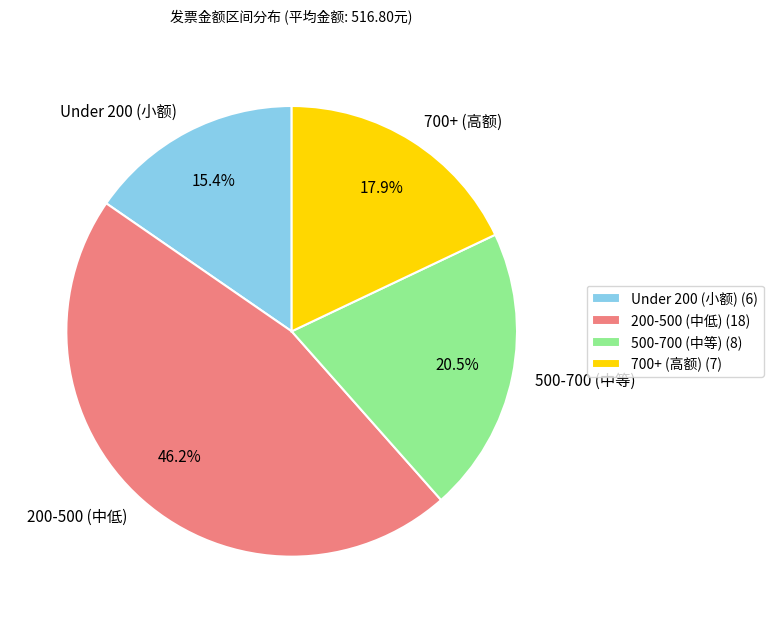

Which has a higher value, 700+ (高额) or Under 200 (小额)?

700+ (高额)